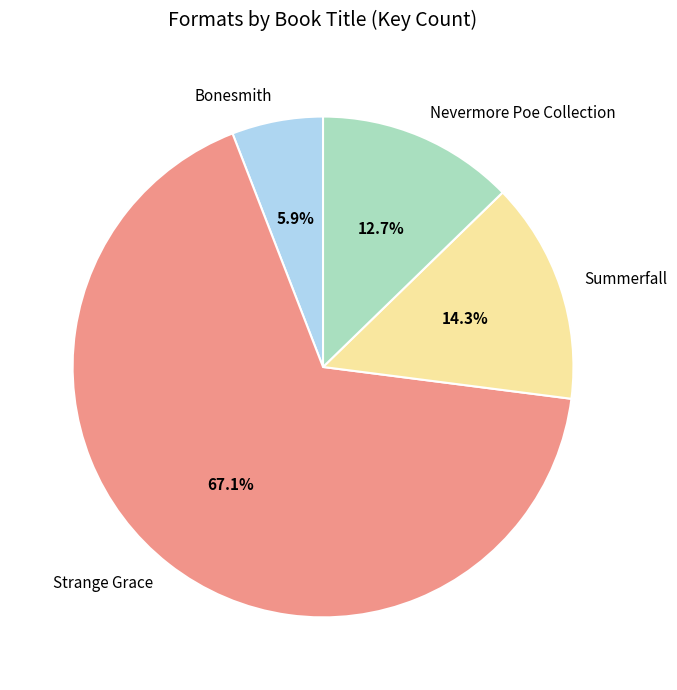

Which category accounts for the majority?

Strange Grace